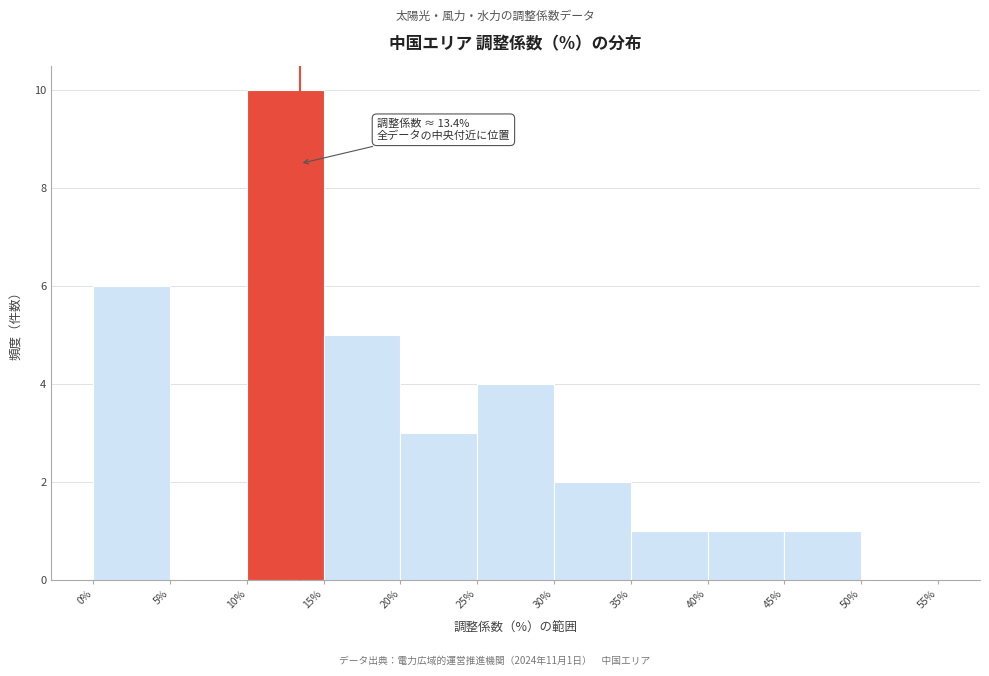

Over which range of the x-axis is the bar tallest?

10% to 15%